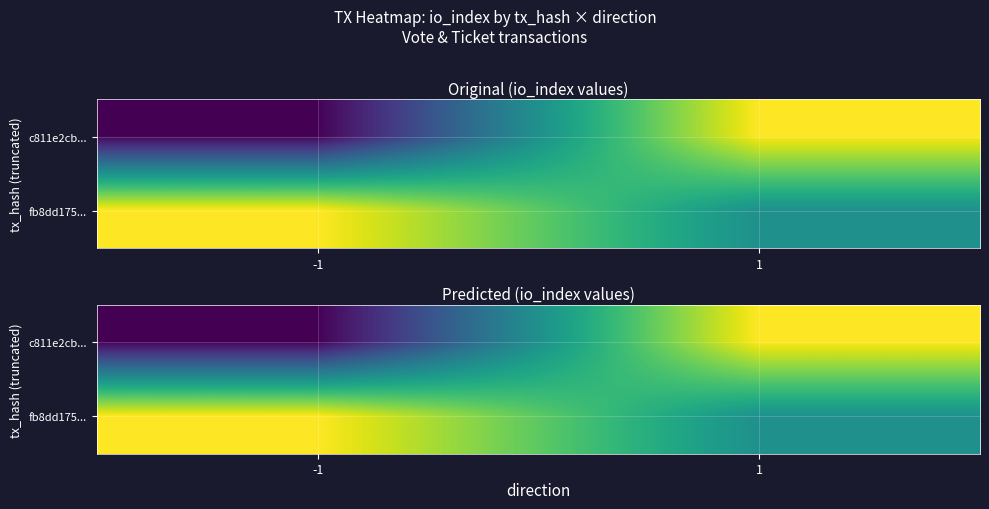

Which category has the highest value in the c811e2cb... series?

1